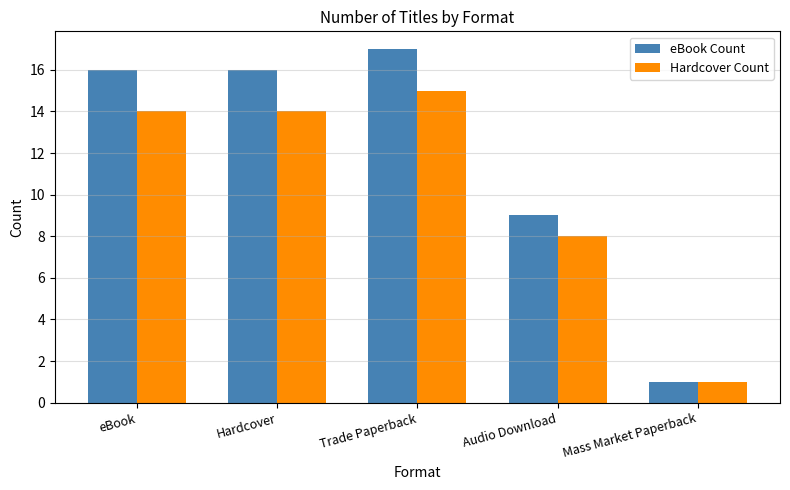

Which series changed the most between Hardcover and Audio Download?

eBook Count